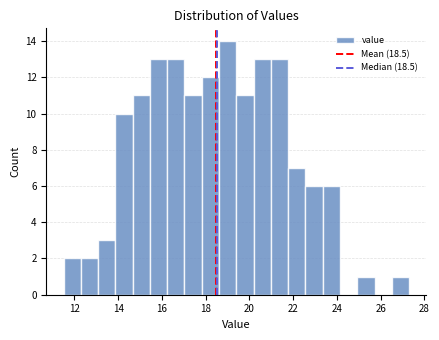

Read against the x-axis, roughly where is the centre of the tallest bar?

19.0